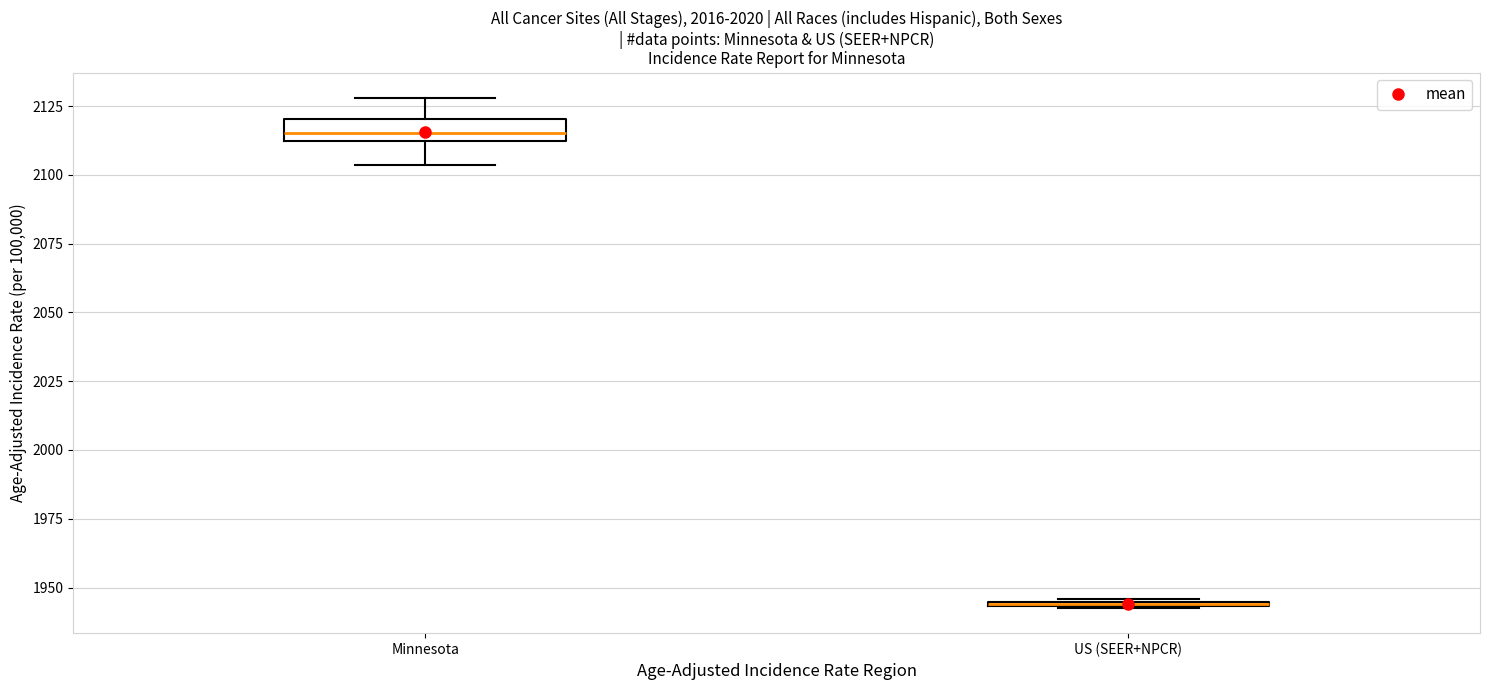

Reading left to right, transcribe this box plot: for each box, give where its median line is, the range the box spans, and where its two whiskers end, as read against the y-axis. The values are not printed on the chart, so give them approximately, as read against the axis.

Minnesota: median 2115, box 2110 to 2120, whiskers 2105 to 2130
US (SEER+NPCR): box collapsed to a line at 1945, whiskers 1945 to 1945